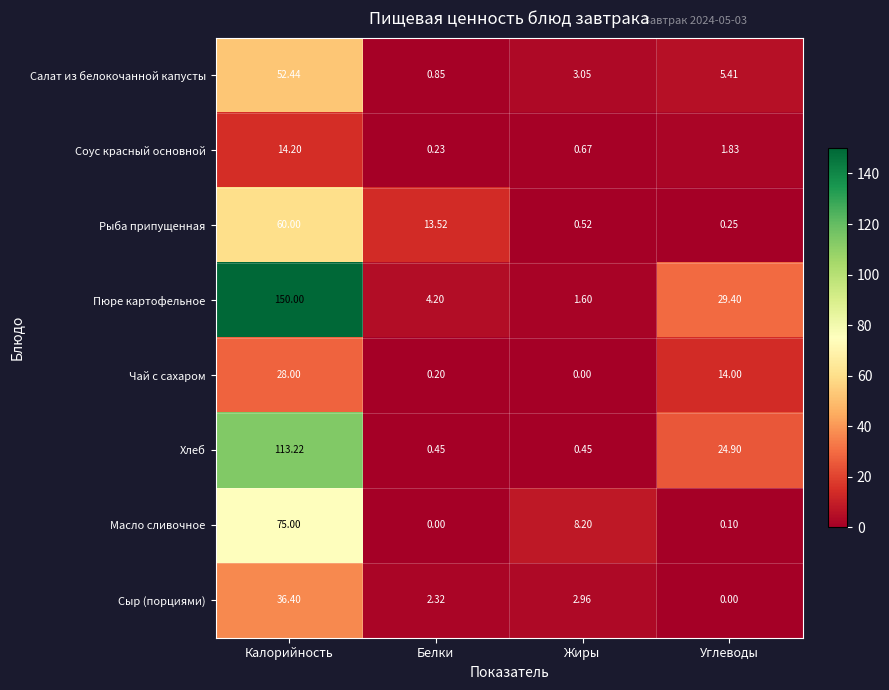

Rank the series at Калорийность from lowest to highest value.

Соус красный основной, Чай с сахаром, Сыр (порциями), Салат из белокочанной капусты, Рыба припущенная, Масло сливочное, Хлеб, Пюре картофельное